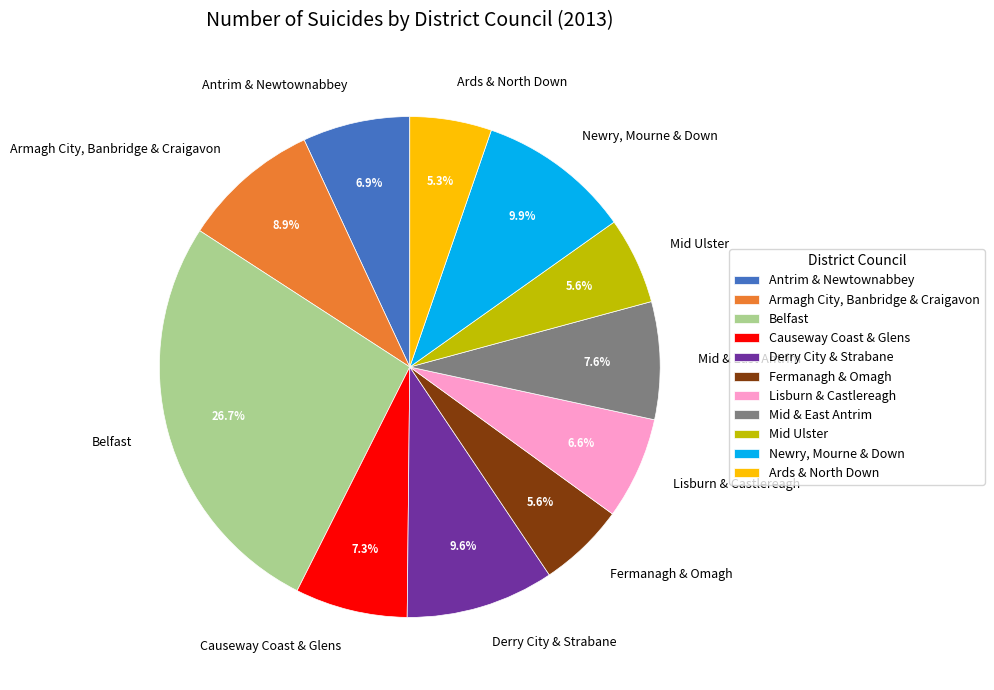

To the nearest percent, what is the combined percentage of Ards & North Down and Mid Ulster?

11%